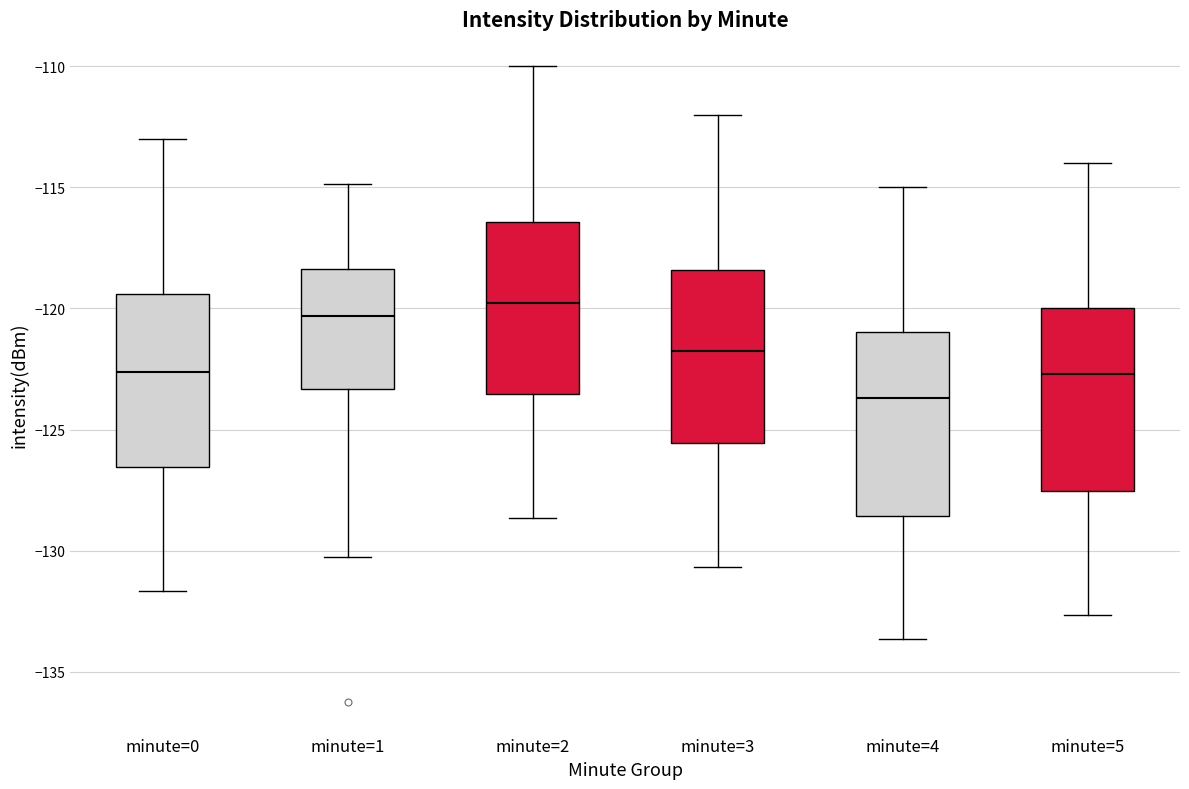

Reading left to right, transcribe this box plot: for each box, give where its median line is, the range the box spans, and where its two whiskers end, as read against the y-axis. The values are not printed on the chart, so give them approximately, as read against the axis.

minute=0: median -122.5, box -126.5 to -119.5, whiskers -131.5 to -113.0
minute=1: median -120.5, box -123.5 to -118.5, whiskers -130.0 to -115.0
minute=2: median -120.0, box -123.5 to -116.5, whiskers -128.5 to -110.0
minute=3: median -122.0, box -125.5 to -118.5, whiskers -130.5 to -112.0
minute=4: median -123.5, box -128.5 to -121.0, whiskers -133.5 to -115.0
minute=5: median -122.5, box -127.5 to -120.0, whiskers -132.5 to -114.0